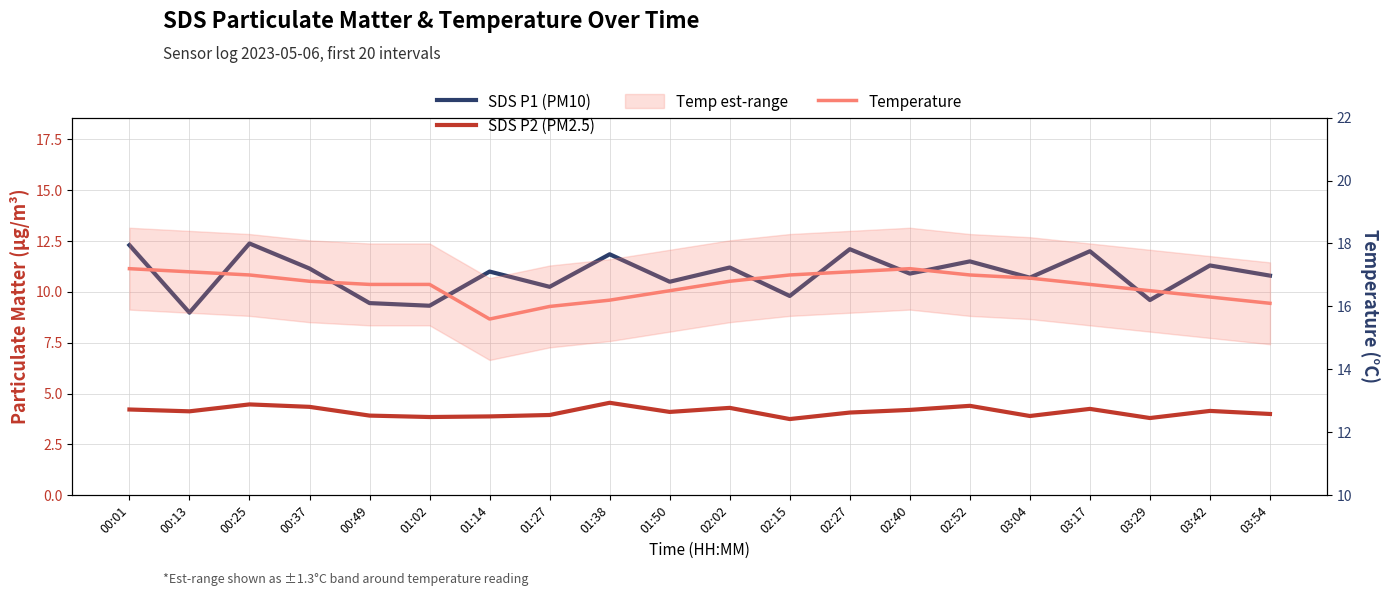

List the series in order of their overall mean, lowest first.

SDS P2 (PM2.5), SDS P1 (PM10), Temperature